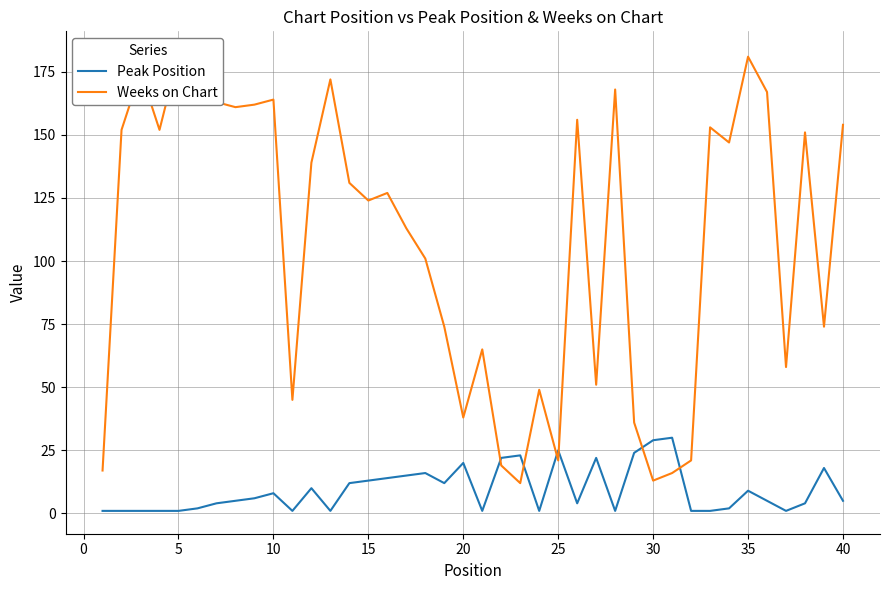

Does the chart display data point markers on the line(s)?

No